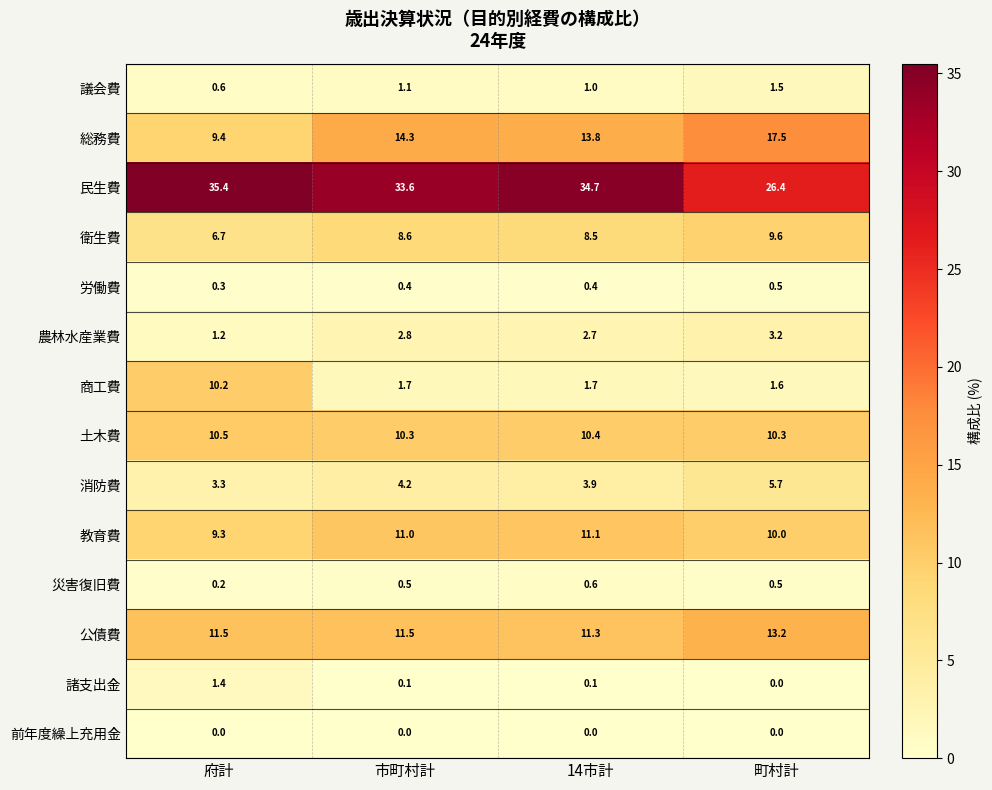

What is the sum of all 教育費 values?

41.4